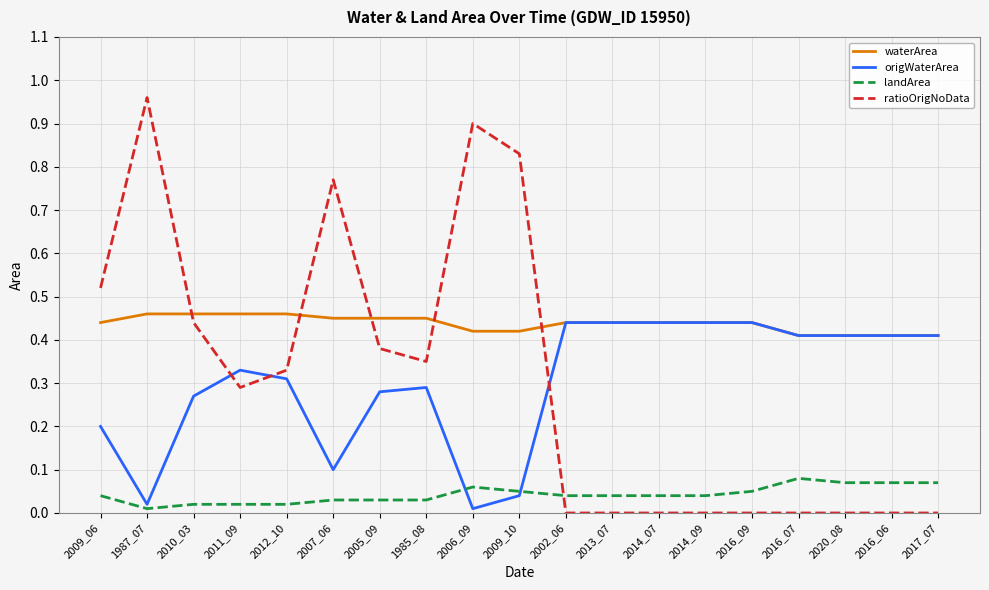

After their last crossing, which series has the higher values: landArea or ratioOrigNoData?

landArea